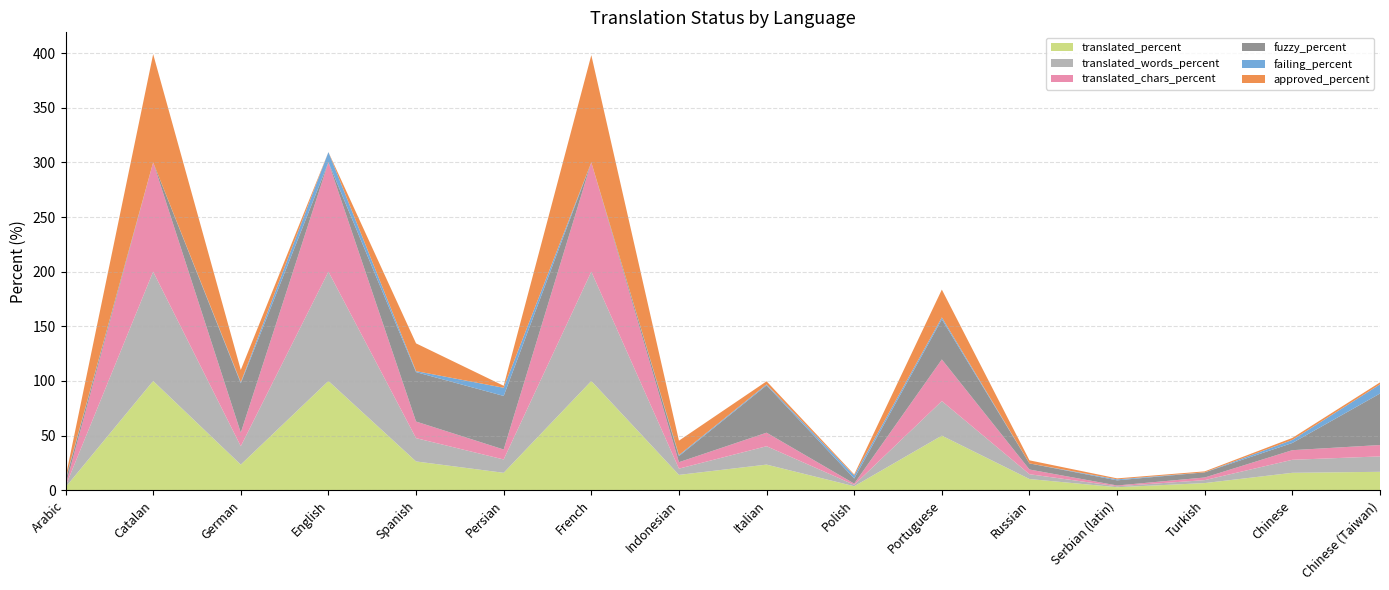

Reading left to right, transcribe all the data shown in this chart.

translated_percent: Arabic=2.8	Catalan=100.0	German=23.5	English=100.0	Spanish=26.4	Persian=16.0	French=100.0	Indonesian=14.1	Italian=23.5	Polish=3.7	Portuguese=50.0	Russian=10.3	Serbian (latin)=2.8	Turkish=6.6	Chinese=16.0	Chinese (Taiwan)=16.9
translated_words_percent: Arabic=0.9	Catalan=100.0	German=16.8	English=100.0	Spanish=21.3	Persian=12.2	French=100.0	Indonesian=5.7	Italian=16.8	Polish=1.3	Portuguese=31.6	Russian=4.4	Serbian (latin)=0.9	Turkish=2.7	Chinese=11.9	Chinese (Taiwan)=14.1
translated_chars_percent: Arabic=0.7	Catalan=100.0	German=12.4	English=100.0	Spanish=15.2	Persian=9.1	French=100.0	Indonesian=5.9	Italian=12.4	Polish=1.1	Portuguese=38.1	Russian=4.3	Serbian (latin)=0.7	Turkish=2.4	Chinese=8.8	Chinese (Taiwan)=10.4
fuzzy_percent: Arabic=4.7	Catalan=0.0	German=45.2	English=0.0	Spanish=45.2	Persian=49.0	French=0.0	Indonesian=5.6	Italian=43.3	Polish=4.7	Portuguese=36.7	Russian=5.6	Serbian (latin)=4.7	Turkish=4.7	Chinese=6.6	Chinese (Taiwan)=47.1
failing_percent: Arabic=0.9	Catalan=0.0	German=0.9	English=9.4	Spanish=0.9	Persian=7.5	French=0.0	Indonesian=0.9	Italian=0.9	Polish=2.8	Portuguese=1.8	Russian=0.0	Serbian (latin)=0.9	Turkish=0.0	Chinese=2.8	Chinese (Taiwan)=8.4
approved_percent: Arabic=1.8	Catalan=99.0	German=11.3	English=0.0	Spanish=25.4	Persian=1.8	French=98.1	Indonesian=13.2	Italian=2.8	Polish=0.9	Portuguese=25.4	Russian=2.8	Serbian (latin)=0.9	Turkish=0.9	Chinese=1.8	Chinese (Taiwan)=1.8